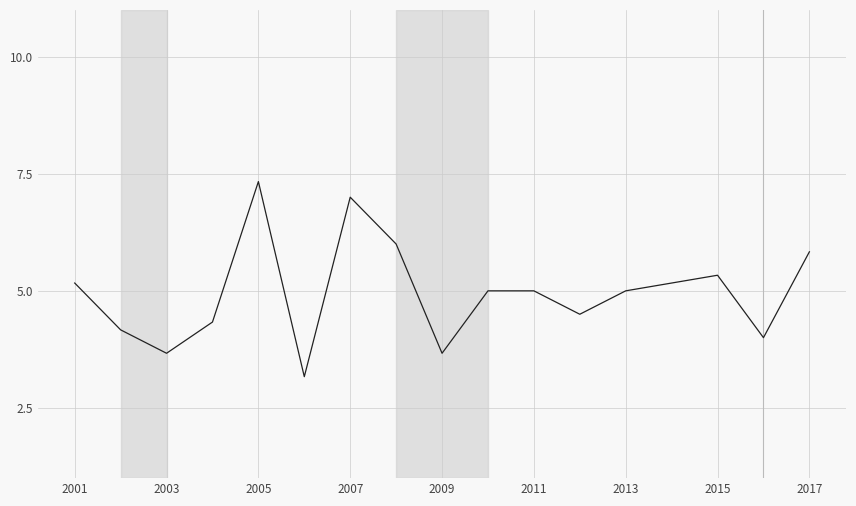

What is the difference between the maximum and minimum values?

4.2